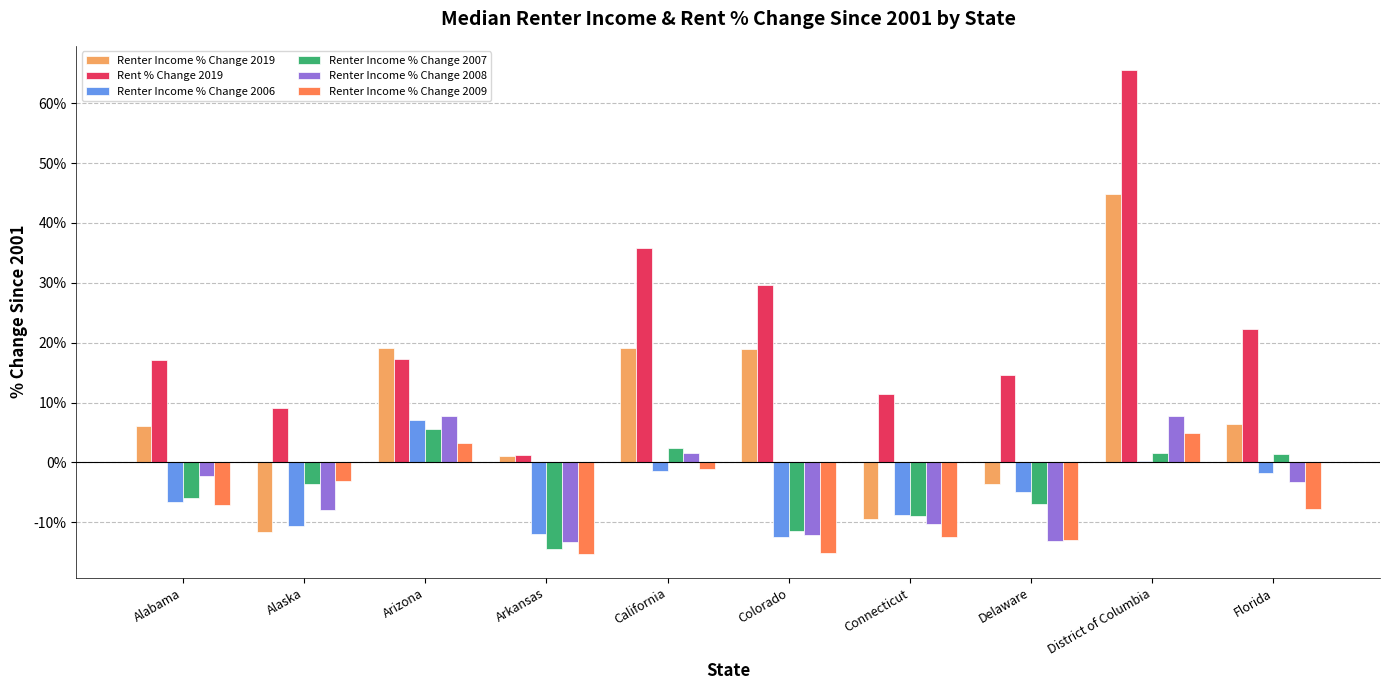

What are all the series names shown in the legend?

Renter Income % Change 2019, Rent % Change 2019, Renter Income % Change 2006, Renter Income % Change 2007, Renter Income % Change 2008, Renter Income % Change 2009